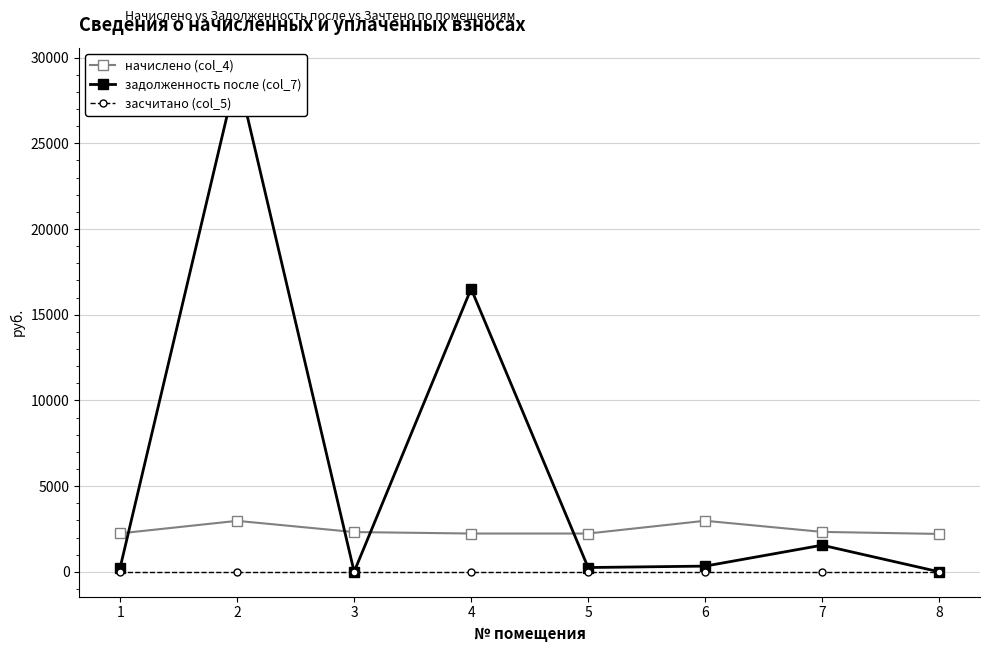

Read the начислено (col_4) value at 5.

2232.4